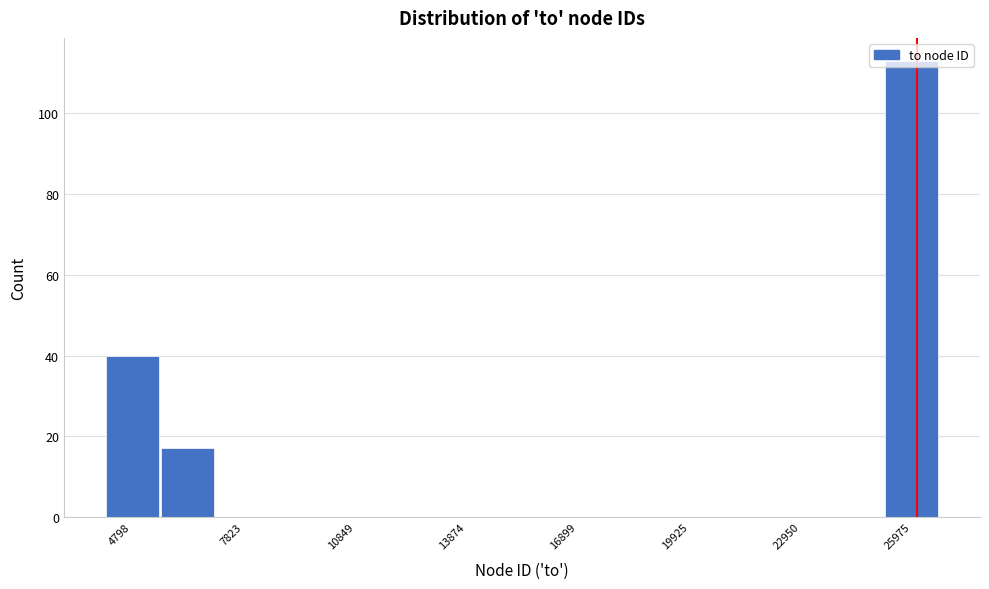

Read against the x-axis, roughly where is the centre of the tallest bar?

26000